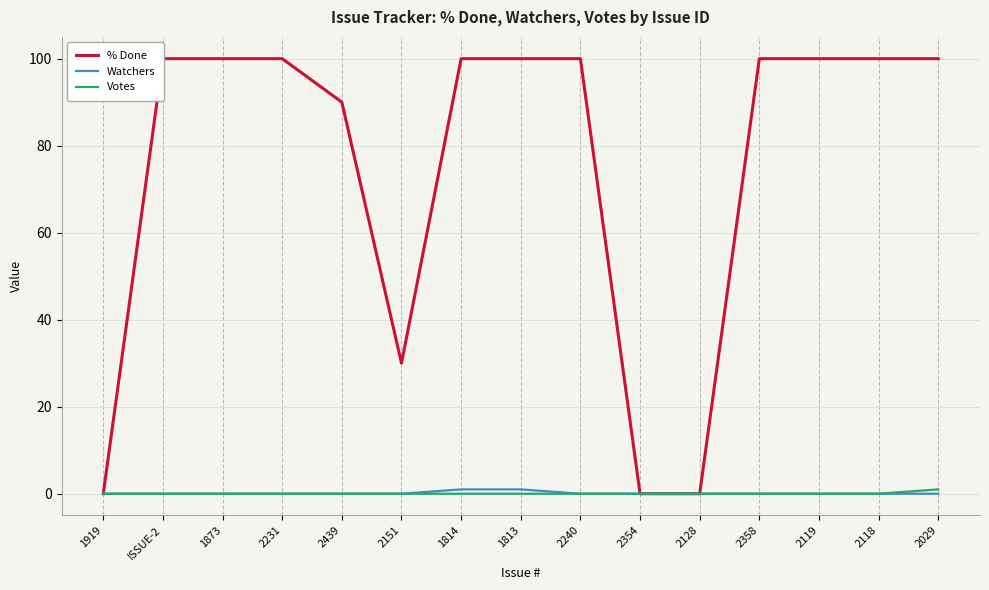

Is it true that Votes equals 0 at 2119?

False